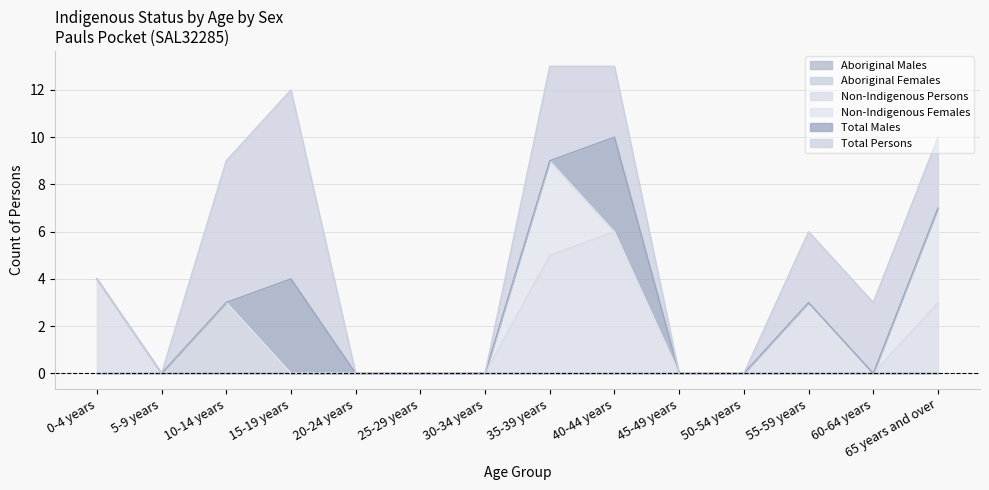

Does the chart have visible grid lines?

Yes